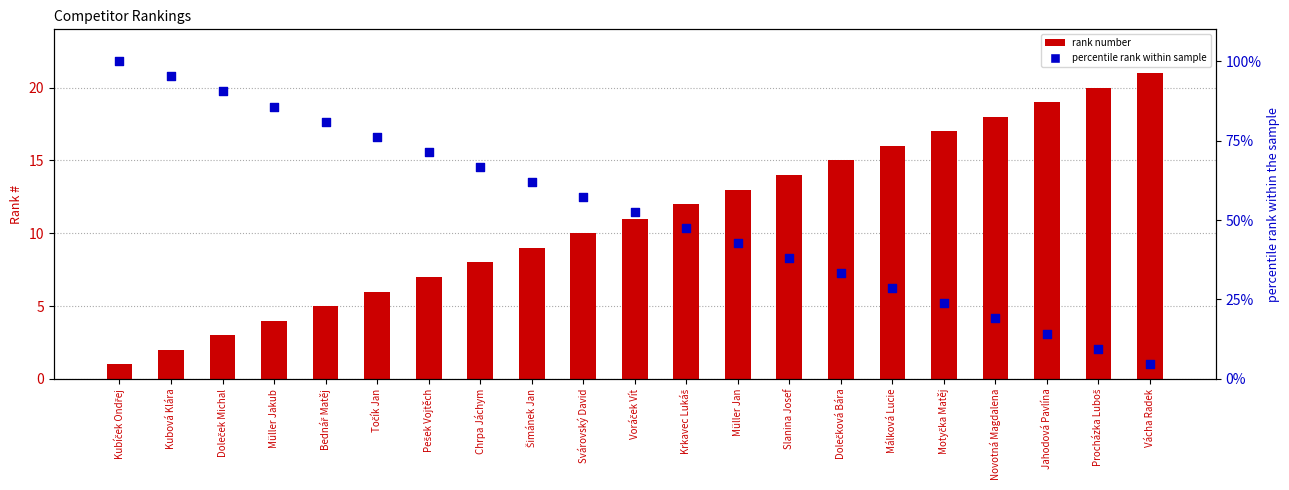

Which series has the largest Y range (max minus min)?

percentile rank within sample